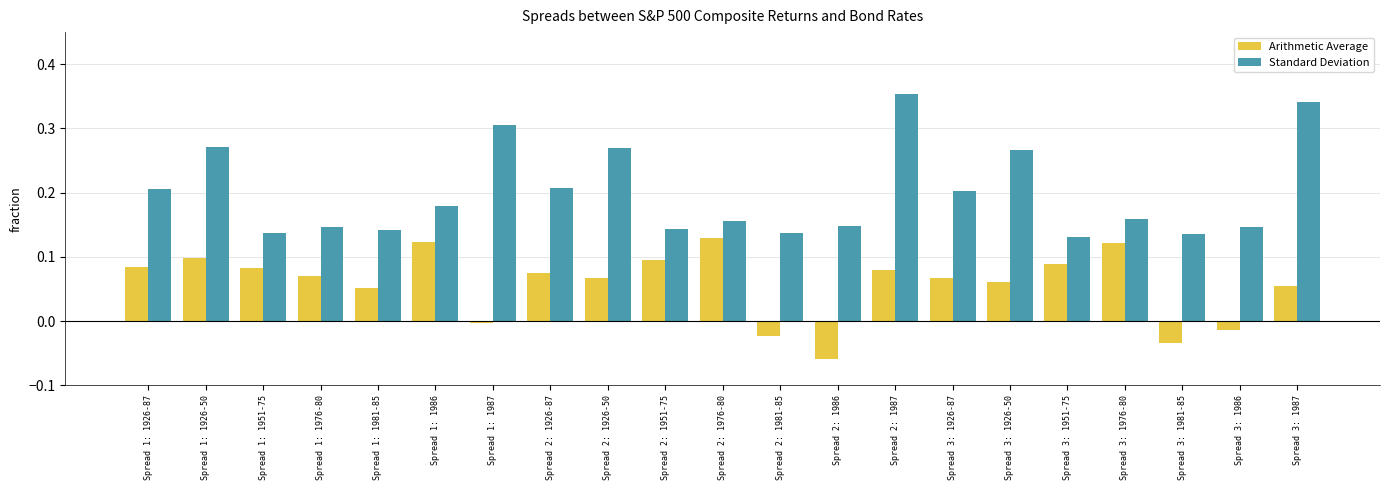

Which series has the largest total across all categories?

Standard Deviation